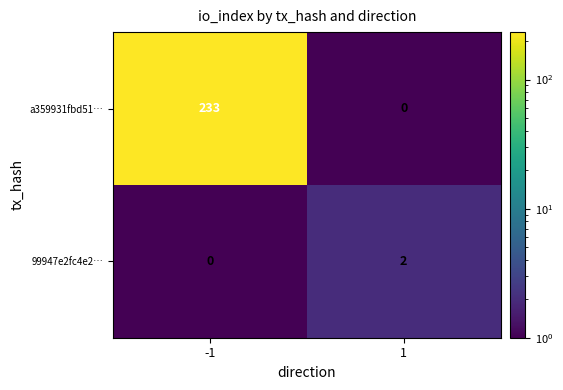

At which category is the sum across all series the highest?

-1